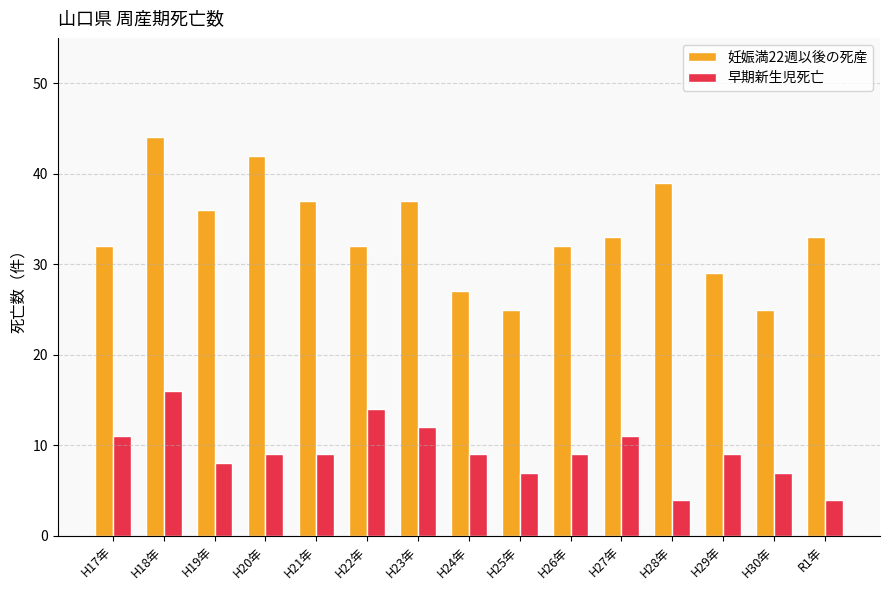

What is the maximum value for 早期新生児死亡?

16